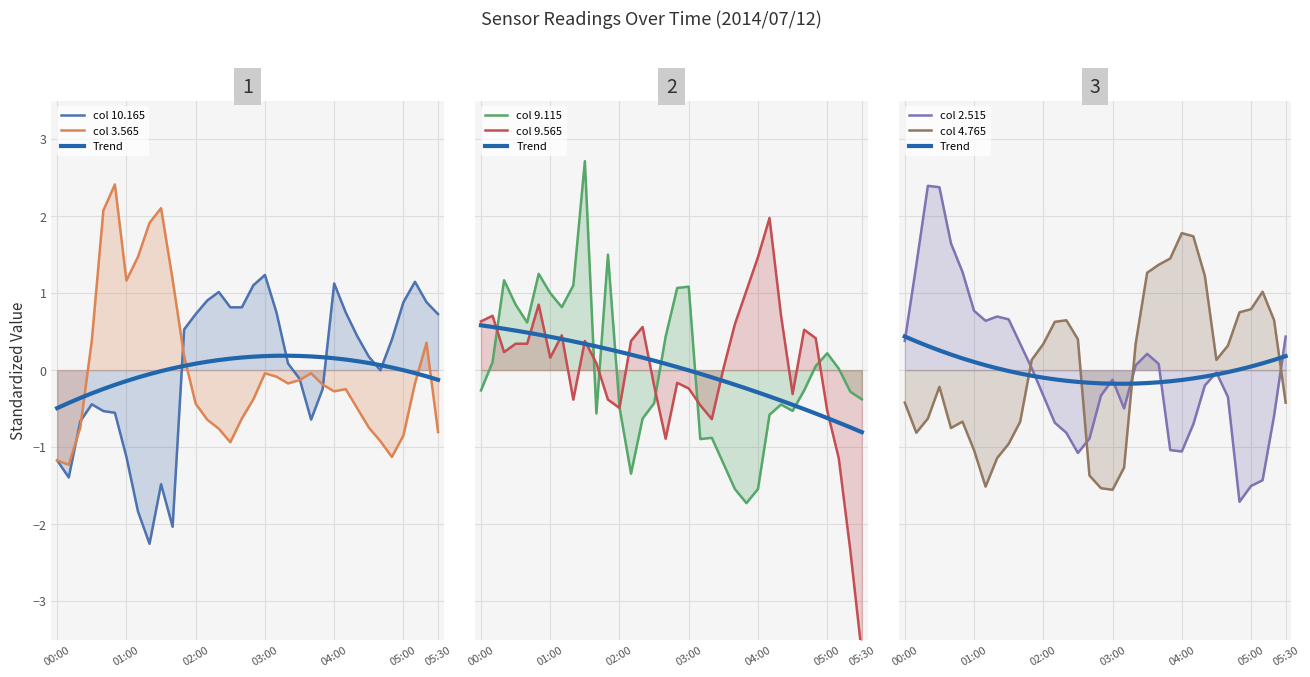

Rank the series by their maximum value, from lowest to highest.

10.165, 4.765, 9.565, 2.515, 3.565, 9.115